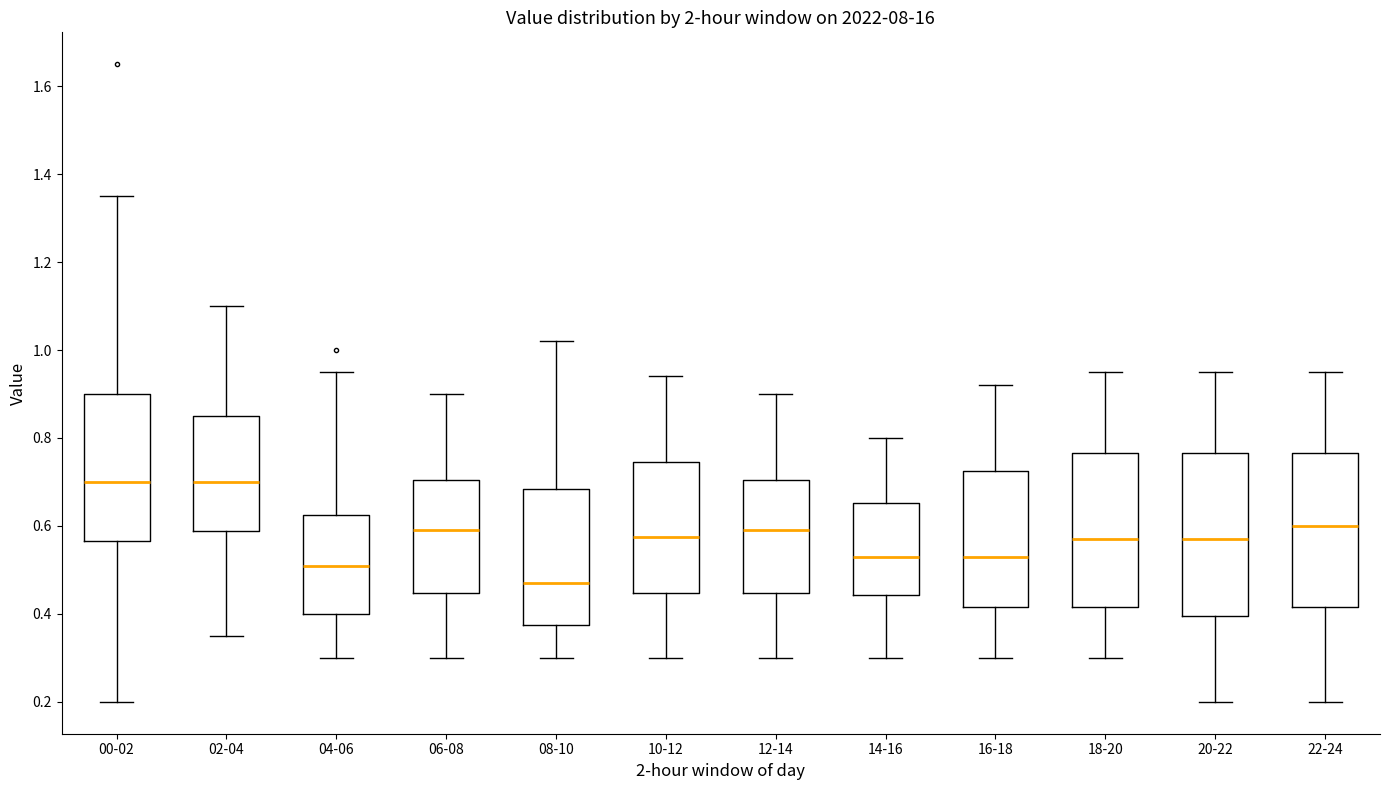

Where does the upper whisker of the box for 12-14 end on the y-axis? The values are not printed on the chart, so give them approximately, as read against the axis.

0.90